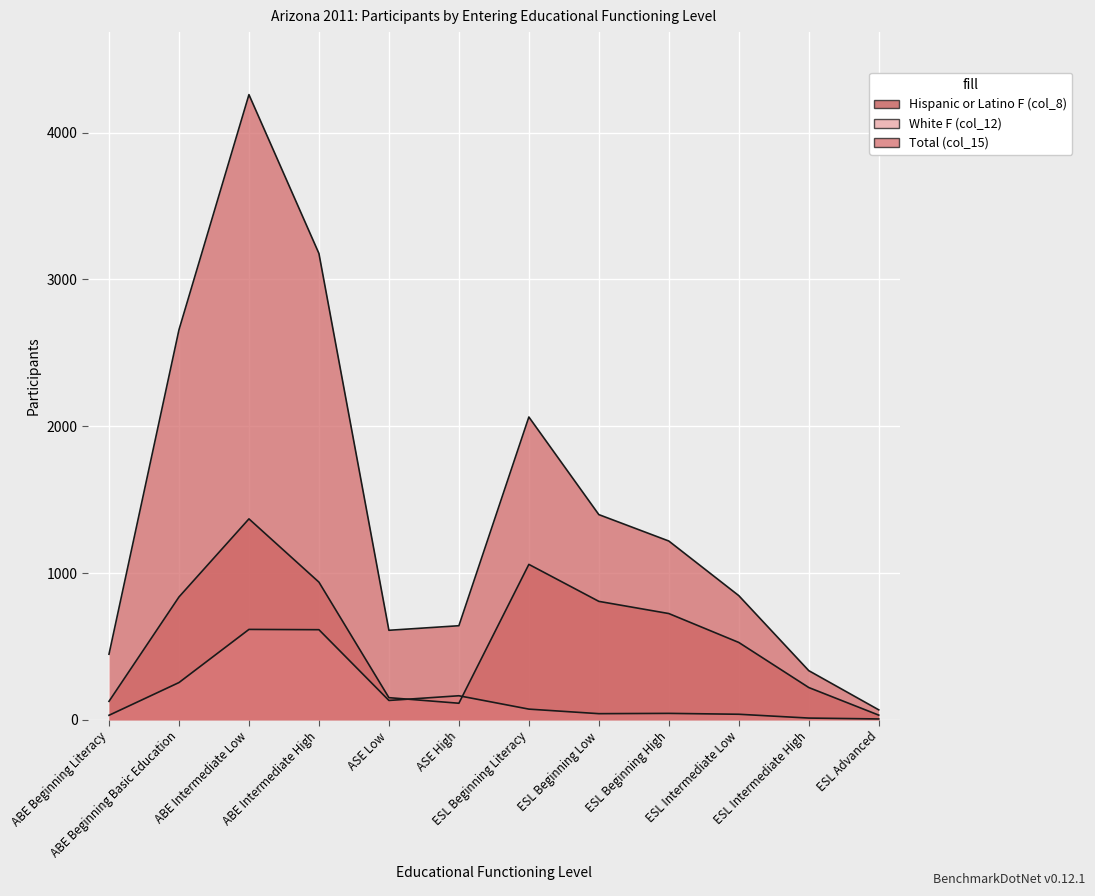

Which series has the largest range (max minus min)?

Total (col_15)